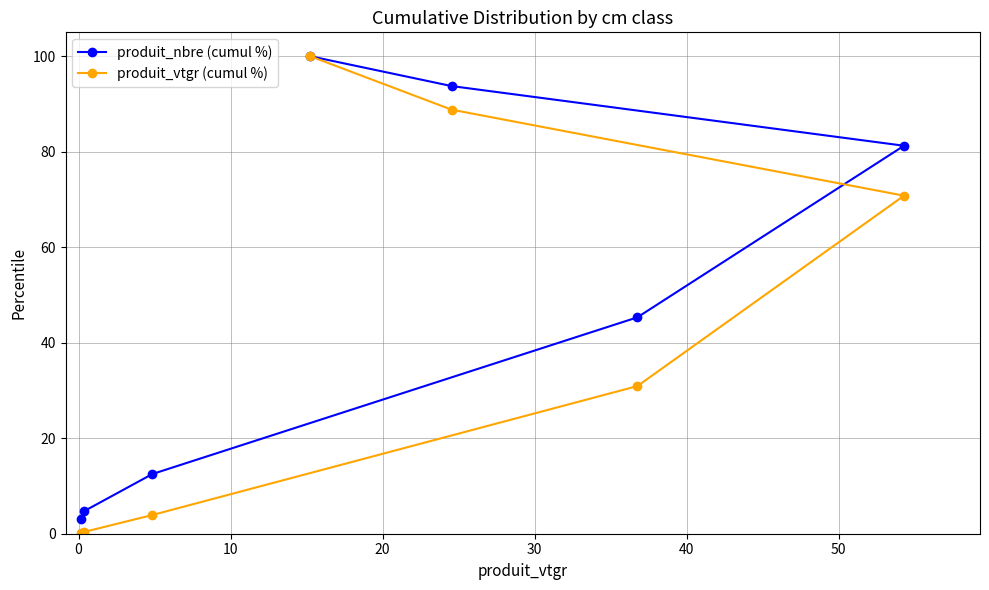

At how many categories does at least one series exceed 94?

1